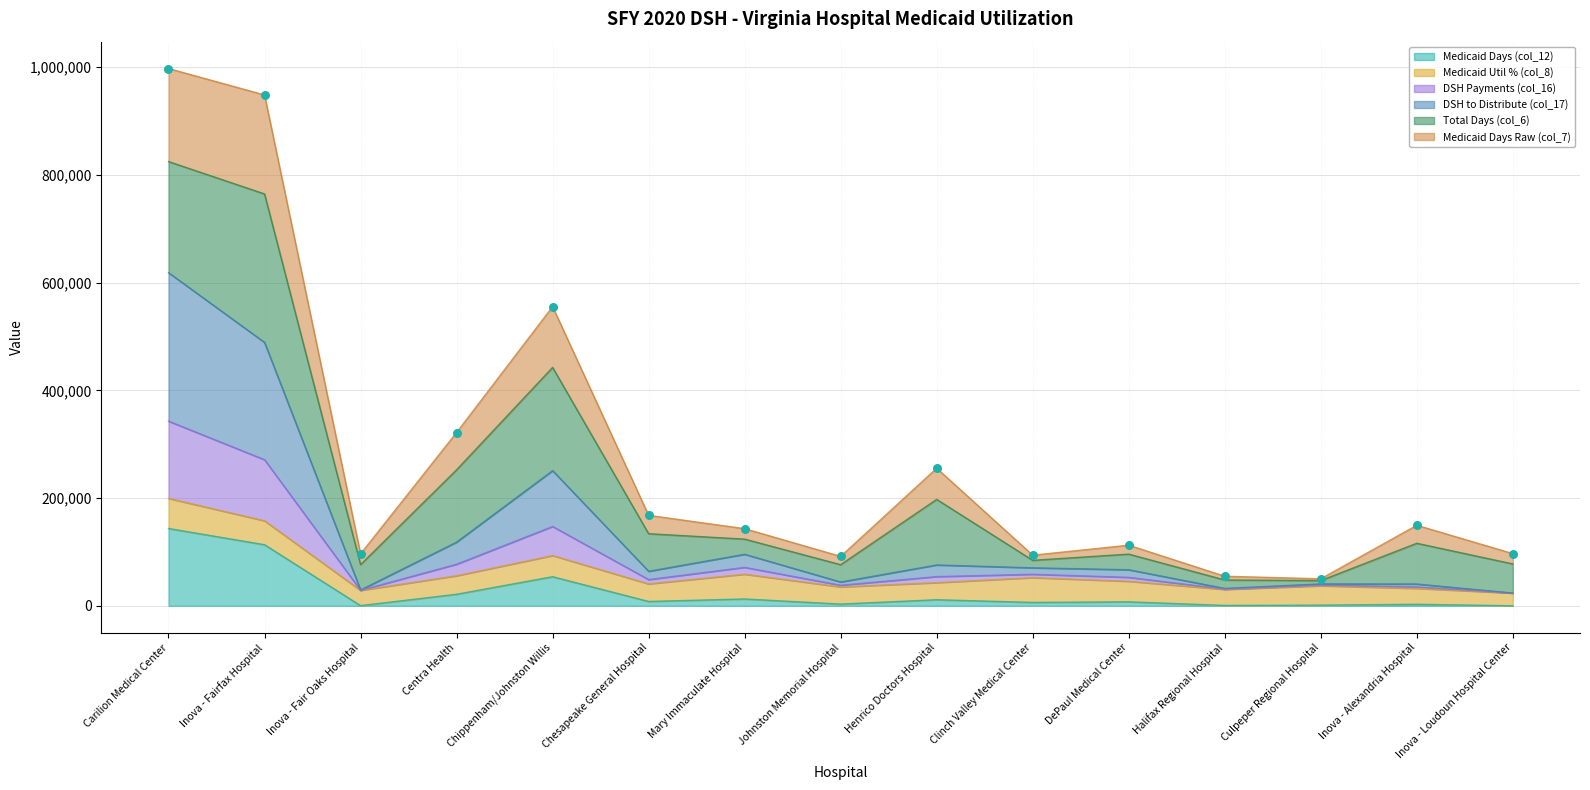

At which category is the sum across all series the highest?

Carilion Medical Center